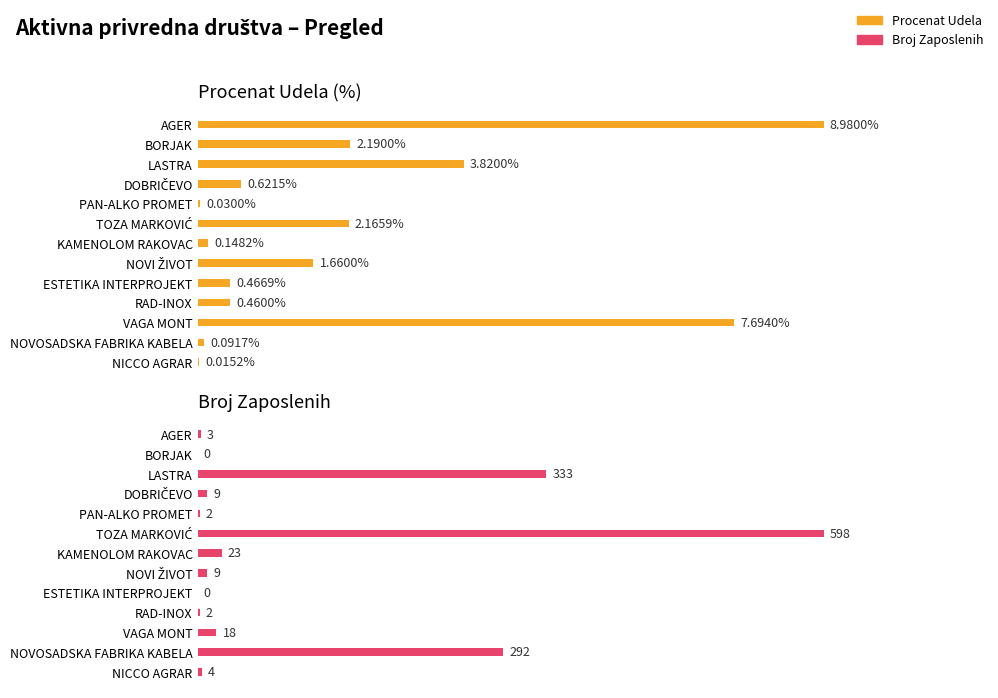

True or false: Procenat Udela has a value of 0.1 at KAMENOLOM RAKOVAC.

True